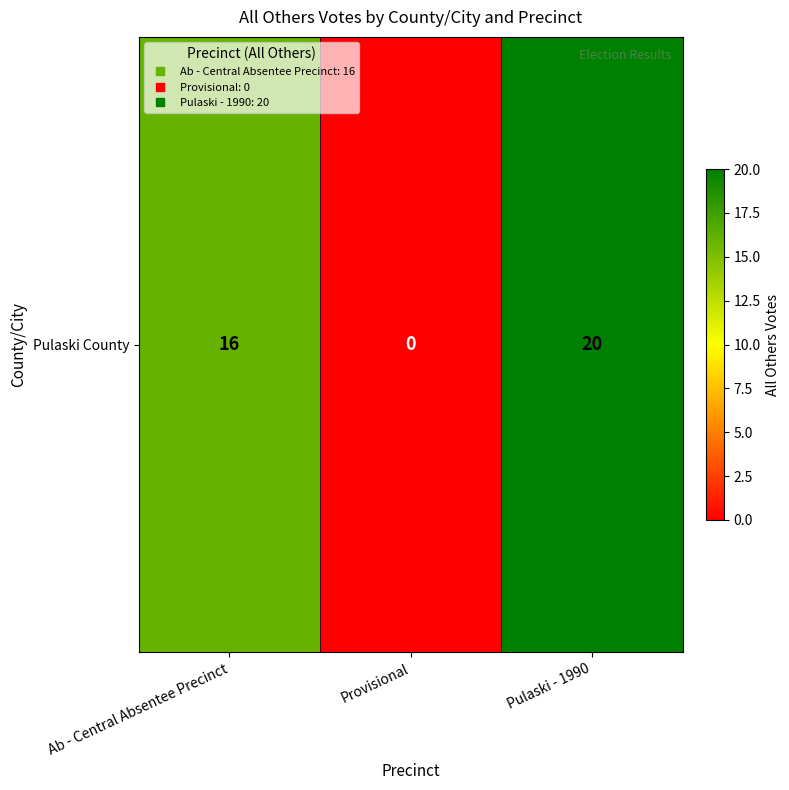

Which category has the lowest value across all series?

Provisional